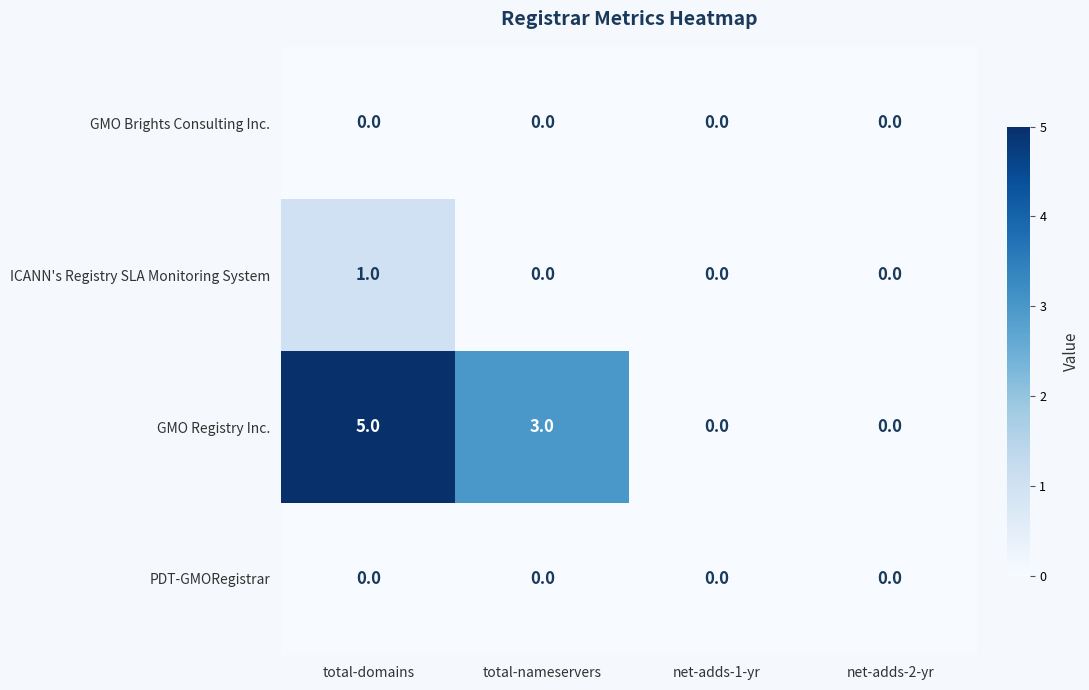

Which category has the highest value across all series?

total-domains